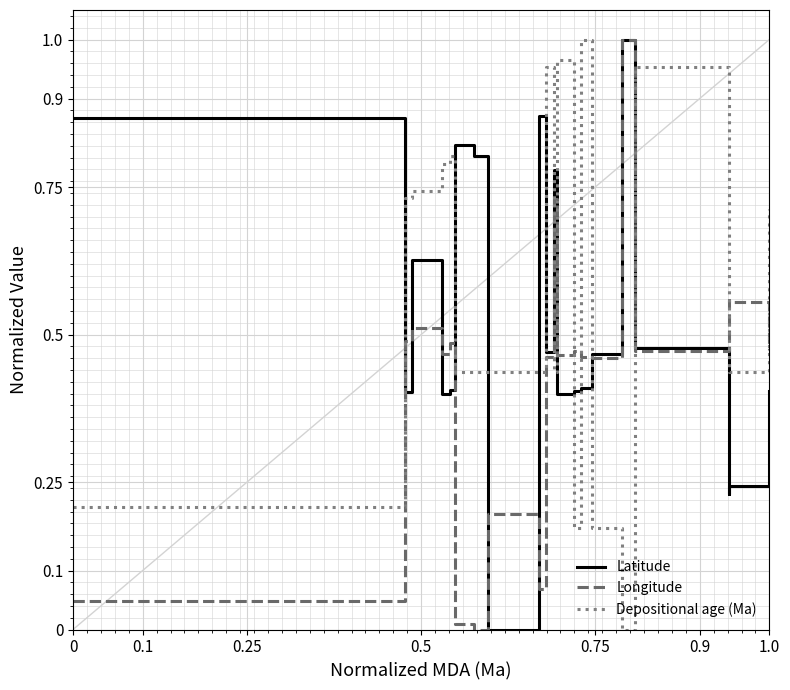

What is the sum of all Depositional age (Ma) values?

11.3